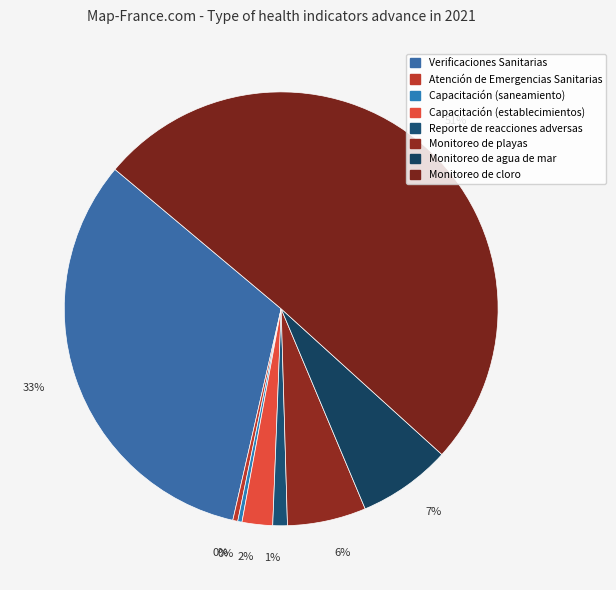

Count the number of slices in the pie.

8